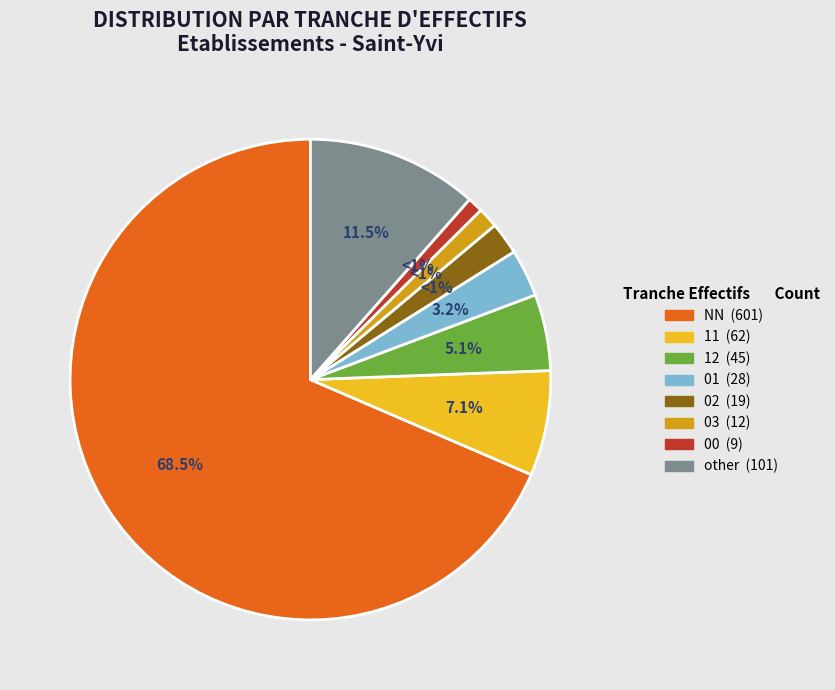

Approximately how many times larger is the value at 02 compared to 00?

2.1